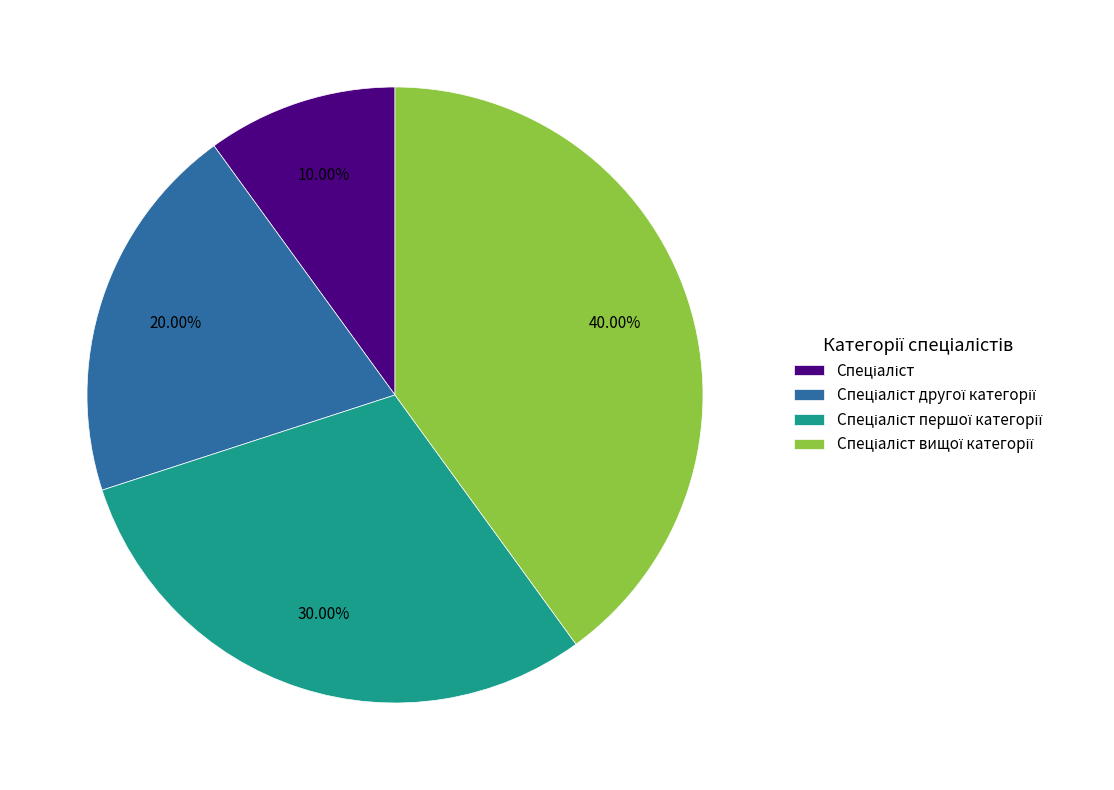

How many slices are in this pie chart?

4